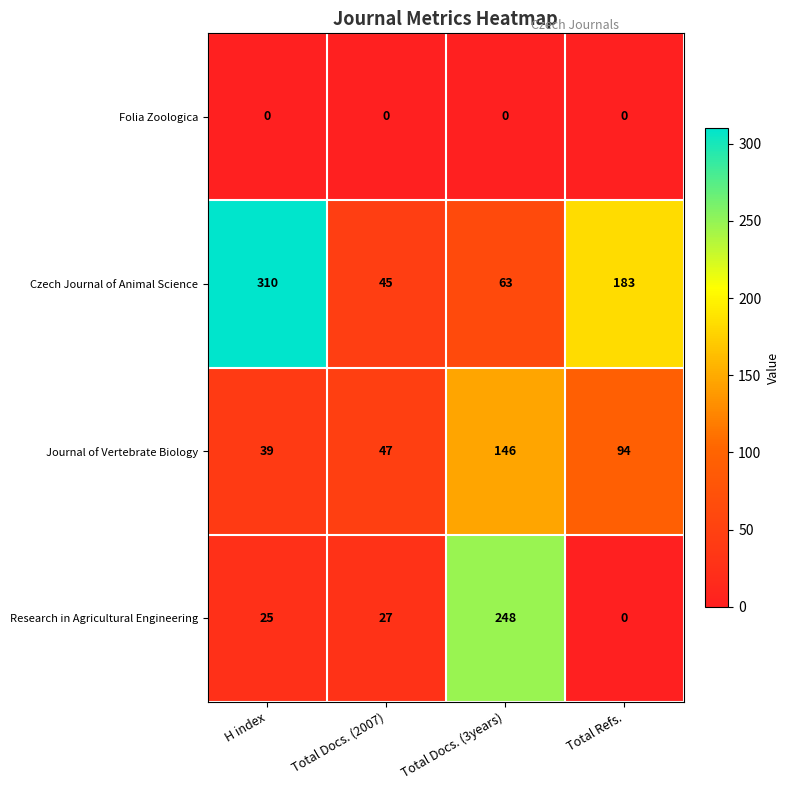

At which category does the chart reach its peak across all series?

H index